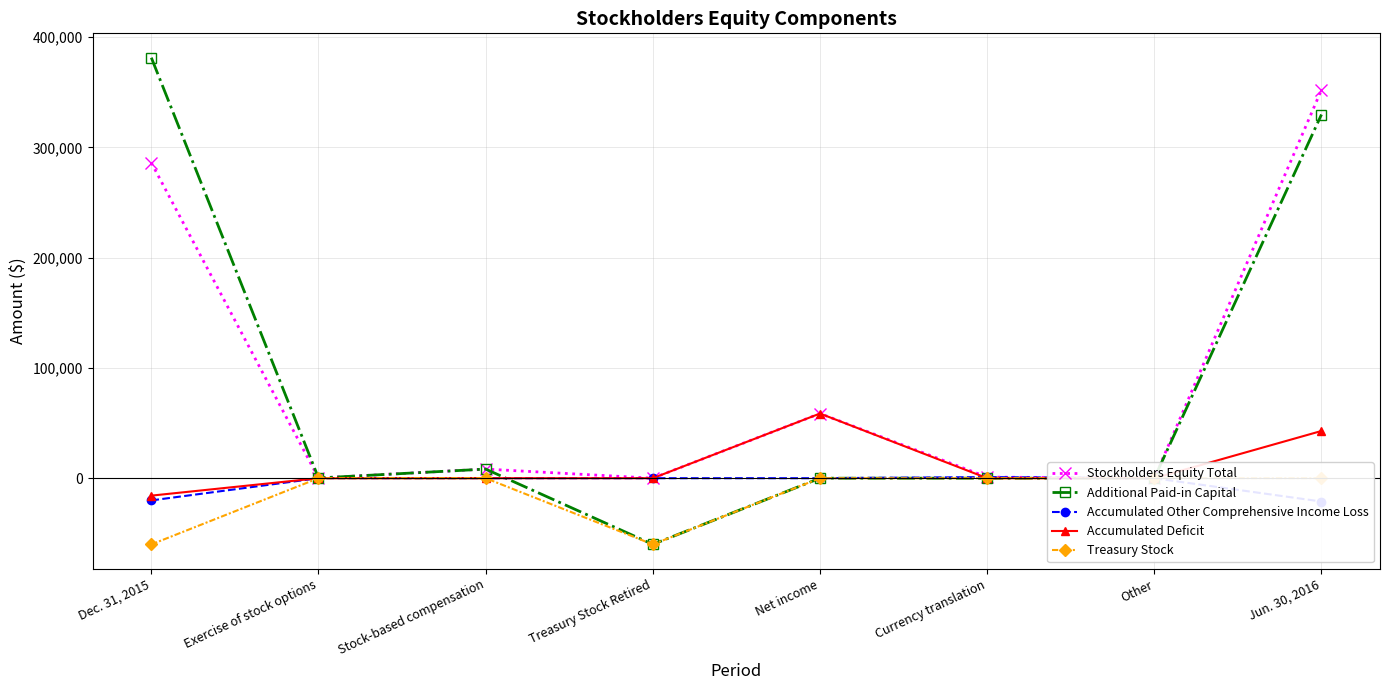

At which label does Stockholders Equity Total reach its peak?

Jun. 30, 2016